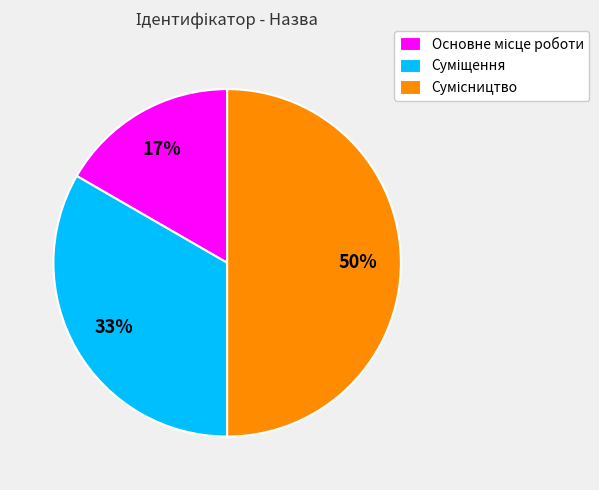

To the nearest percent, what is the average slice percentage?

33%